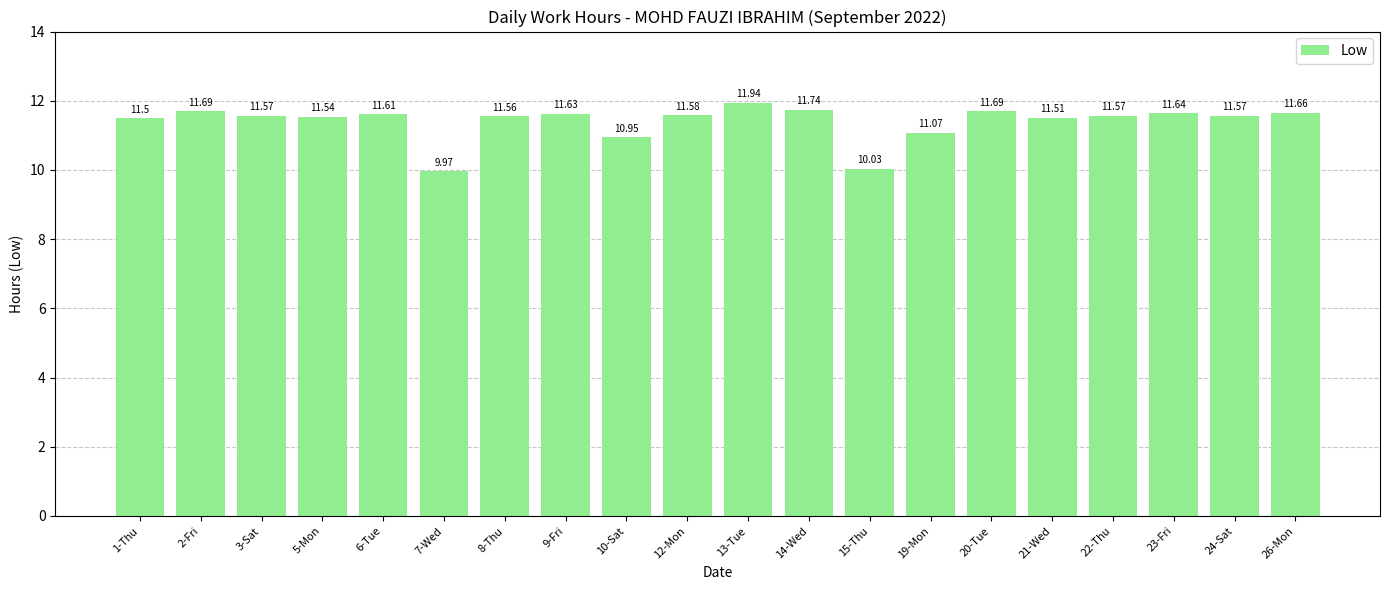

True or false: the data shows 2.4 at 6-Tue.

False